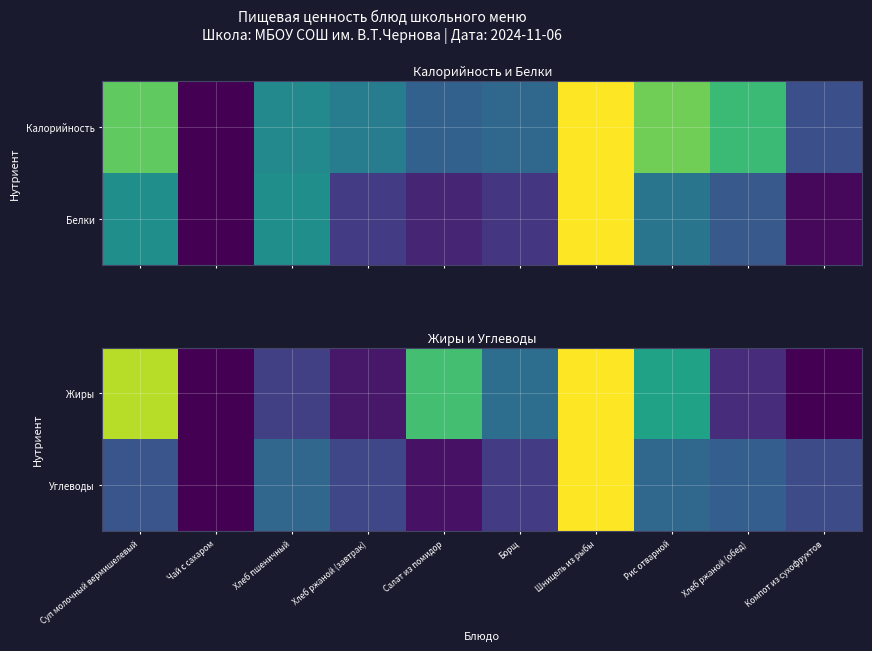

What is the total value across all series at Хлеб ржаной (обед)?

0.4